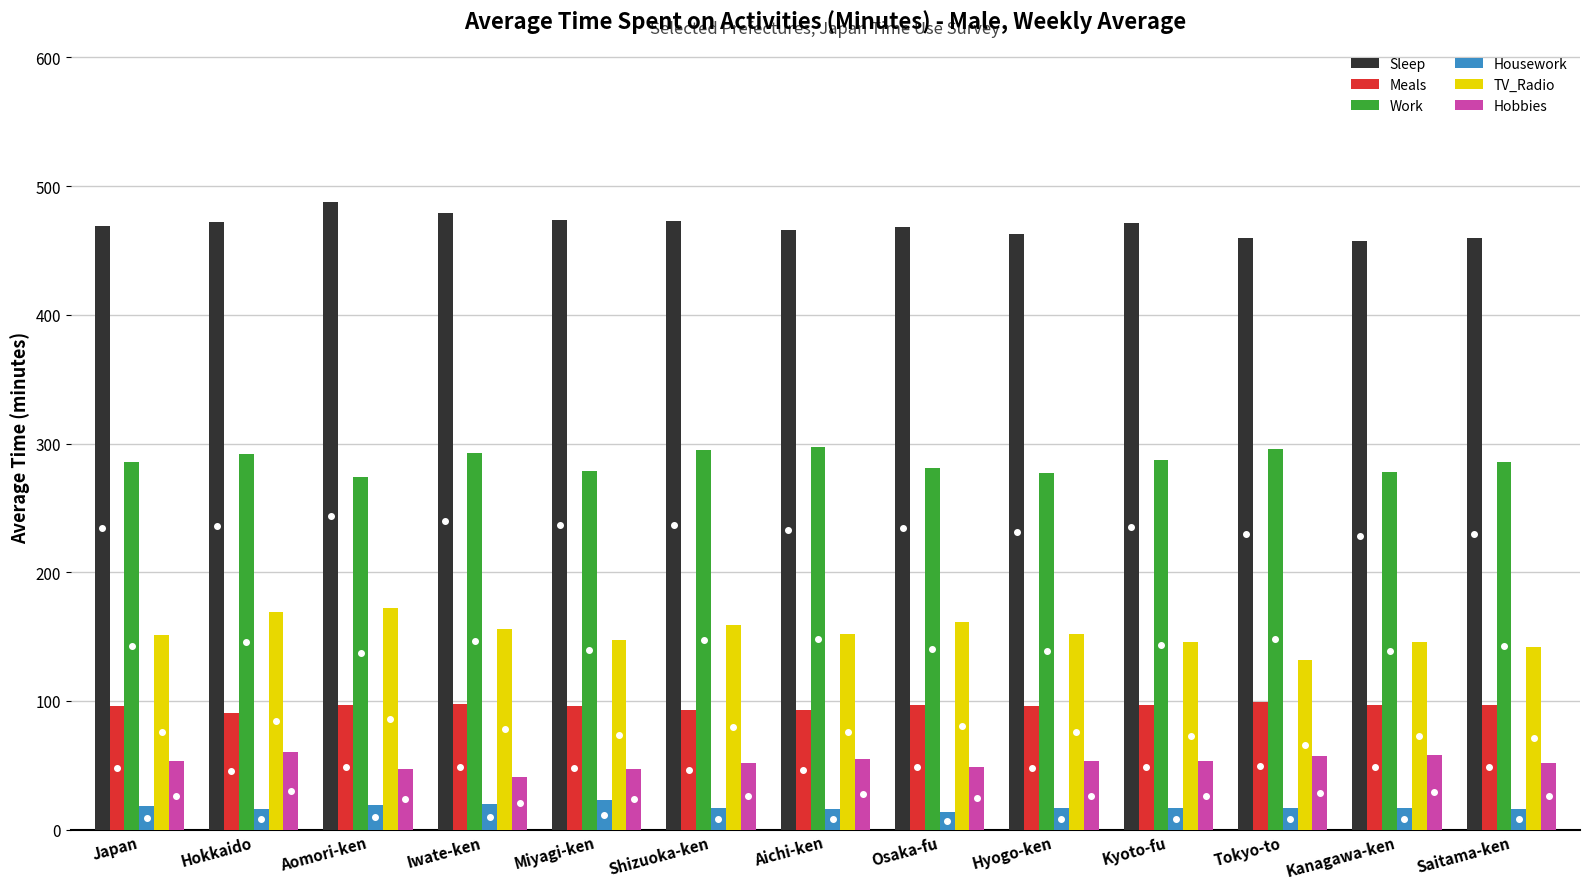

What is the greatest value displayed?

488